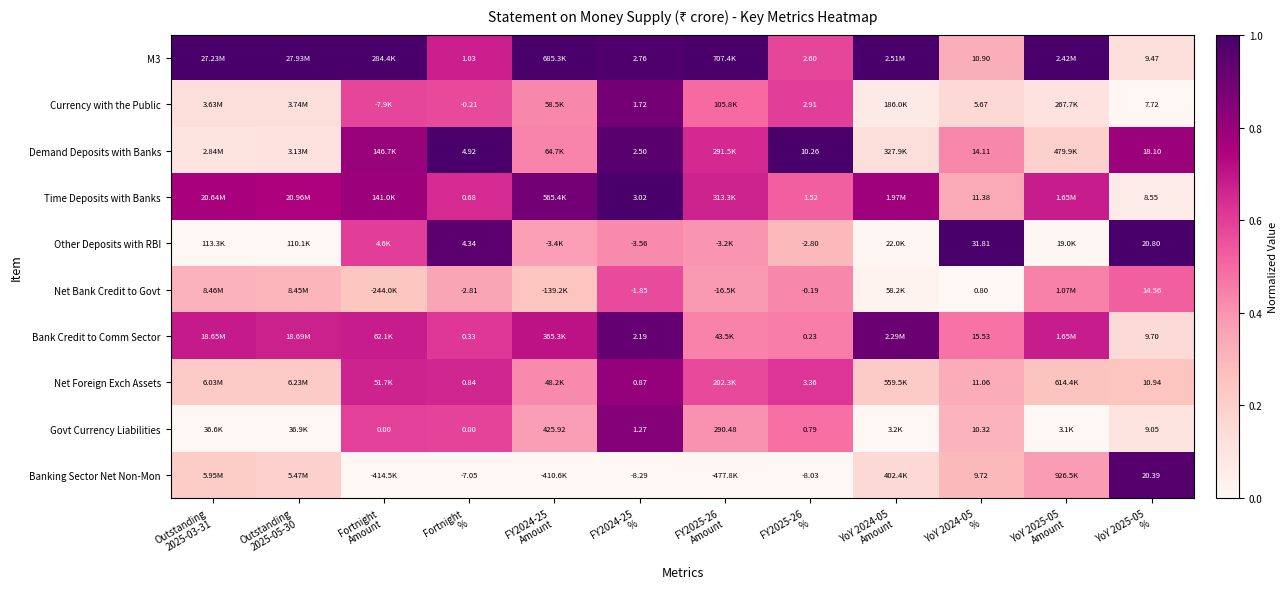

List the series in order of their peak value, lowest first.

Net Bank Credit to Govt, Net Foreign Exch Assets, Govt Currency Liabilities, Currency with the Public, Bank Credit to Comm Sector, Banking Sector Net Non-Mon, M3, Demand Deposits with Banks, Time Deposits with Banks, Other Deposits with RBI